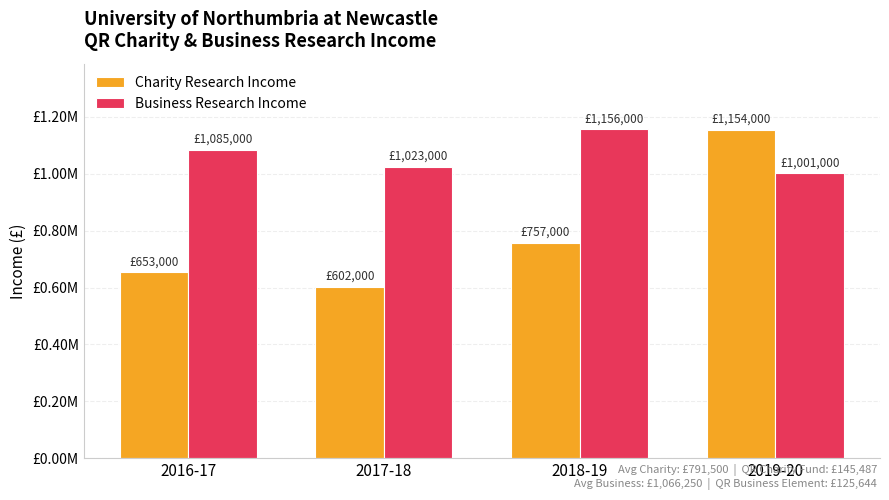

At which label does Charity Research Income reach its minimum?

2017-18